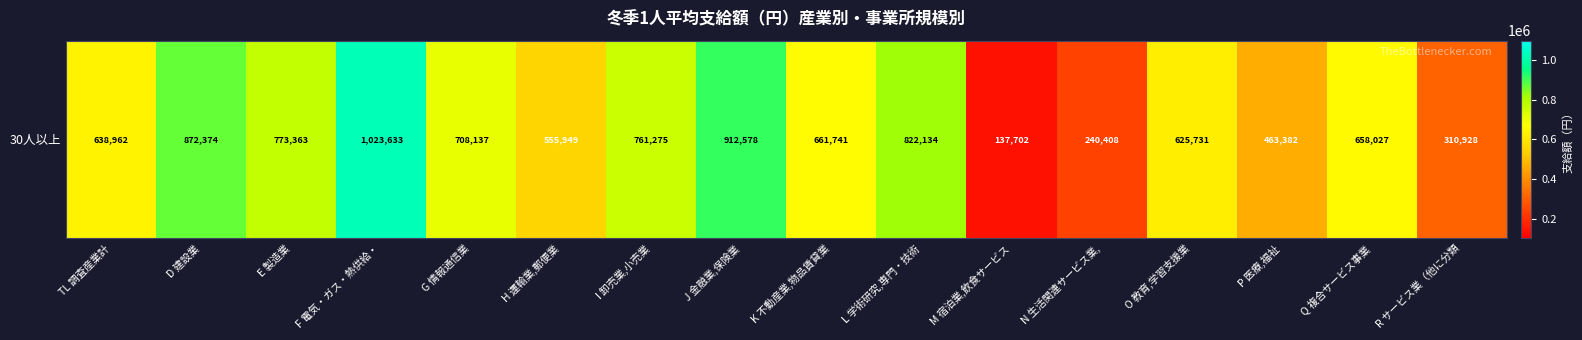

Reading left to right, what are all the values shown in this chart?

TL 調査産業計=638962	D 建設業=872374	E 製造業=773363	F 電気・ガス・熱供給・=1023633	G 情報通信業=708137	H 運輸業,郵便業=555949	I 卸売業,小売業=761275	J 金融業,保険業=912578	K 不動産業,物品賃貸業=661741	L 学術研究,専門・技術=822134	M 宿泊業,飲食サービス=137702	N 生活関連サービス業,=240408	O 教育,学習支援業=625731	P 医療,福祉=463382	Q 複合サービス事業=658027	R サービス業（他に分類=310928